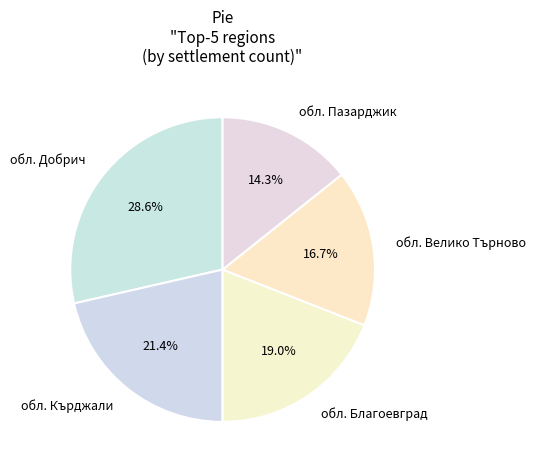

Does any single category account for the majority?

No